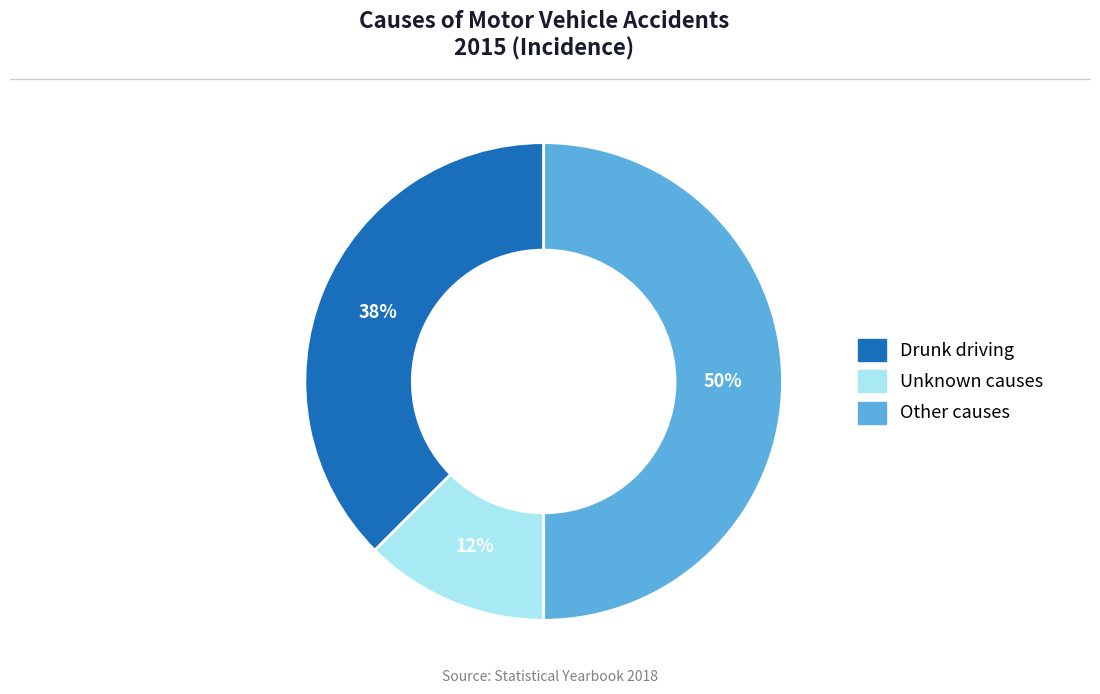

To the nearest percent, what is the average slice percentage?

33%